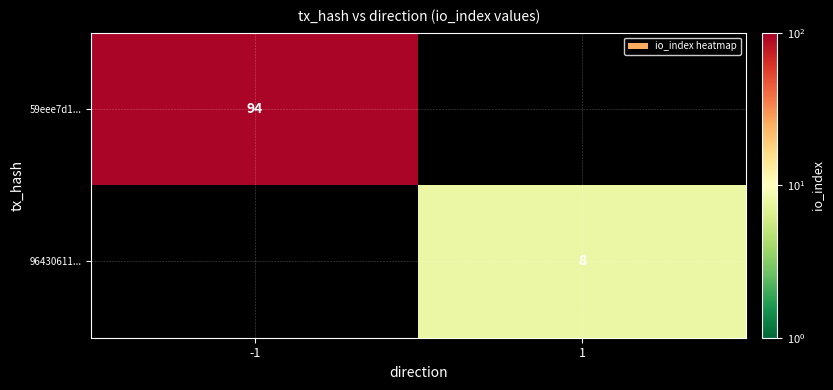

Is the value of 96430611... at 1 greater than the value of 59eee7d1... at -1?

No